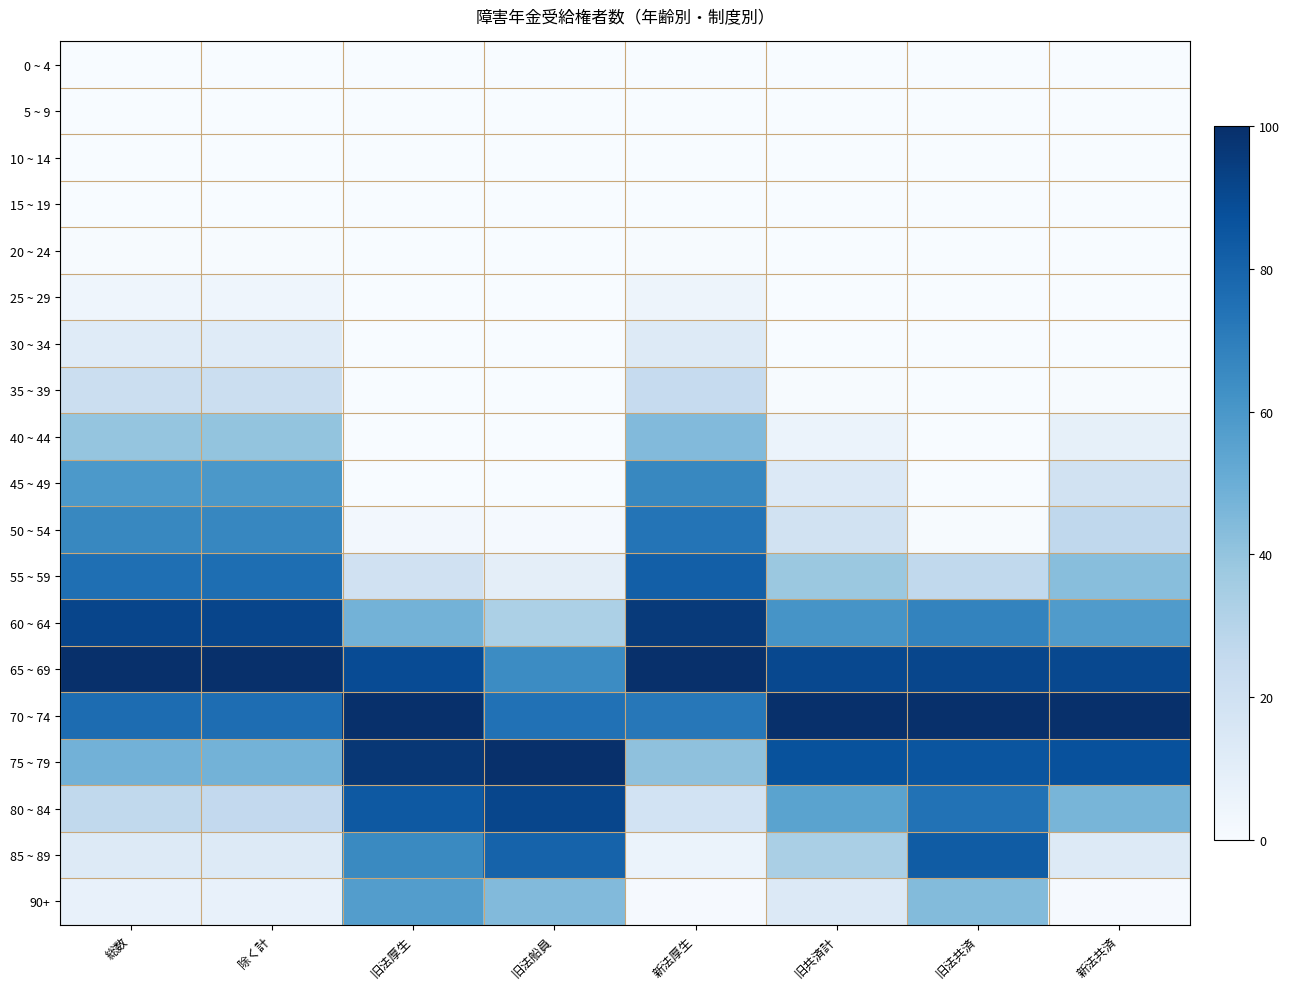

At how many categories does at least one series exceed 90?

8